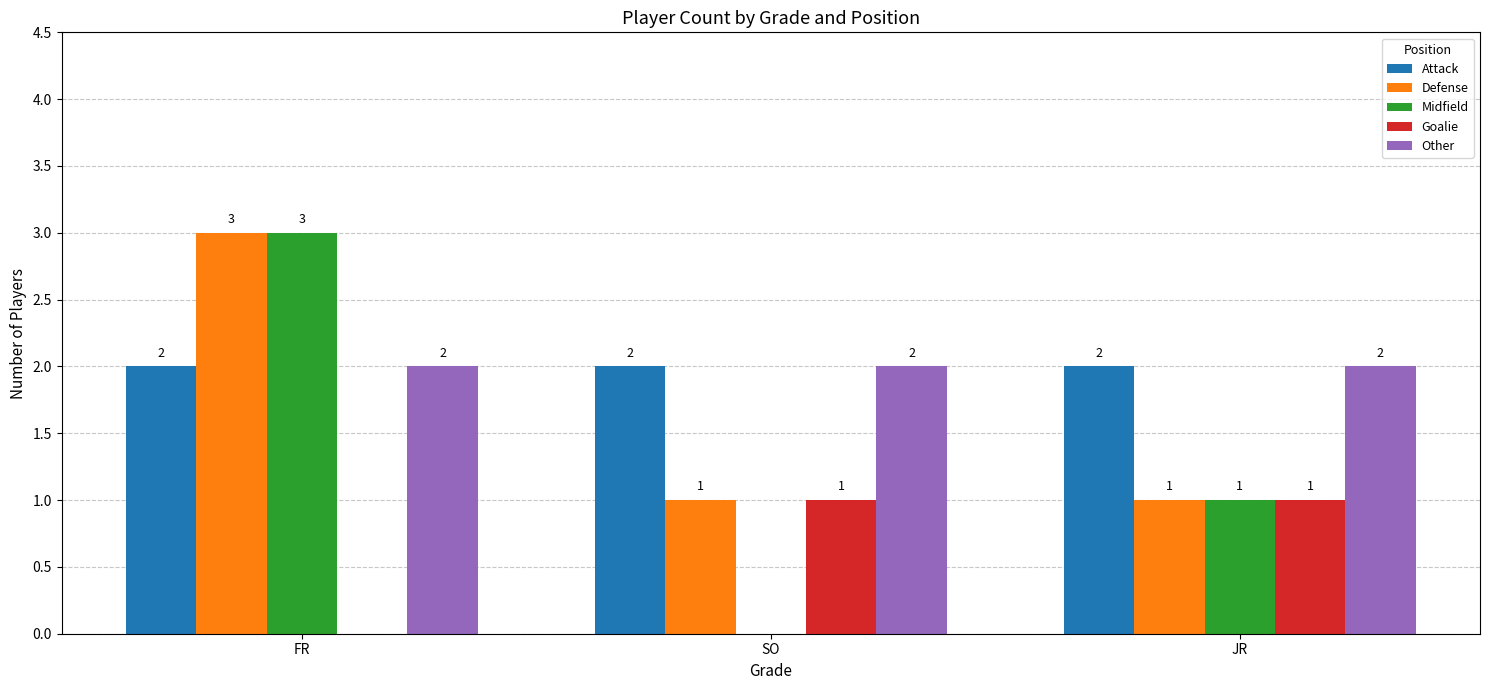

What are all the series names shown in the legend?

Attack, Defense, Midfield, Goalie, Other